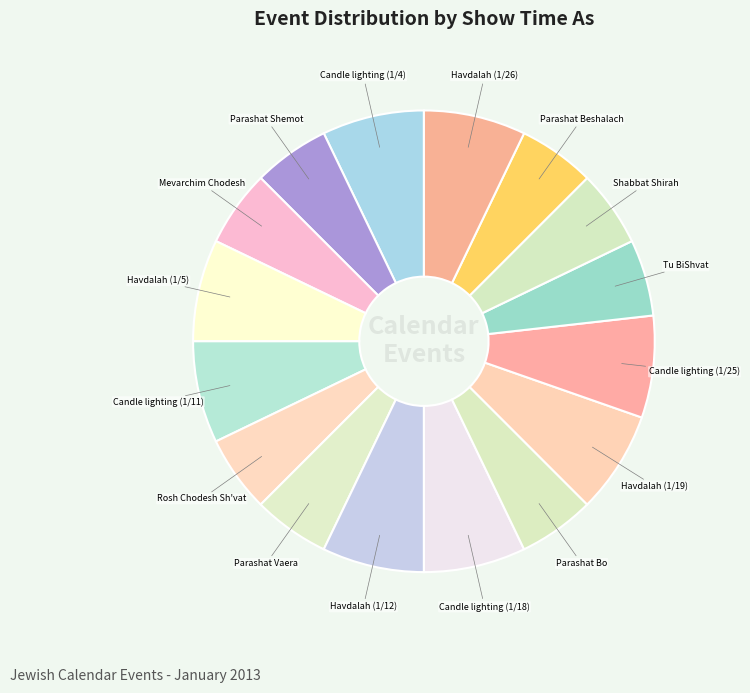

How many segments does this pie chart have?

16